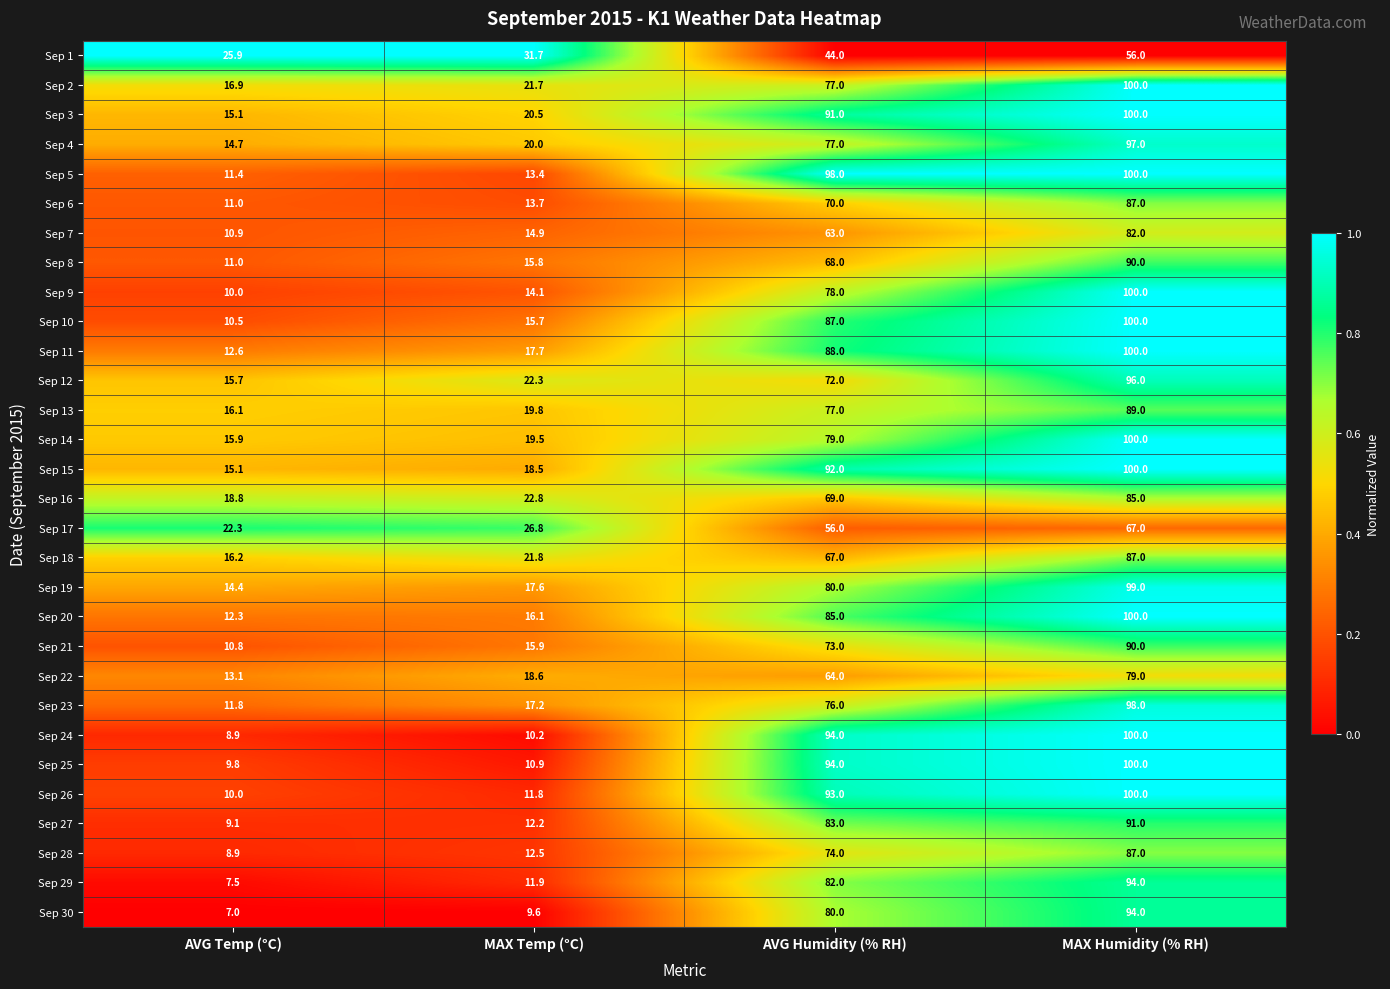

What is the spread (max minus min) of values at MAX Humidity (% RH)?

44.0